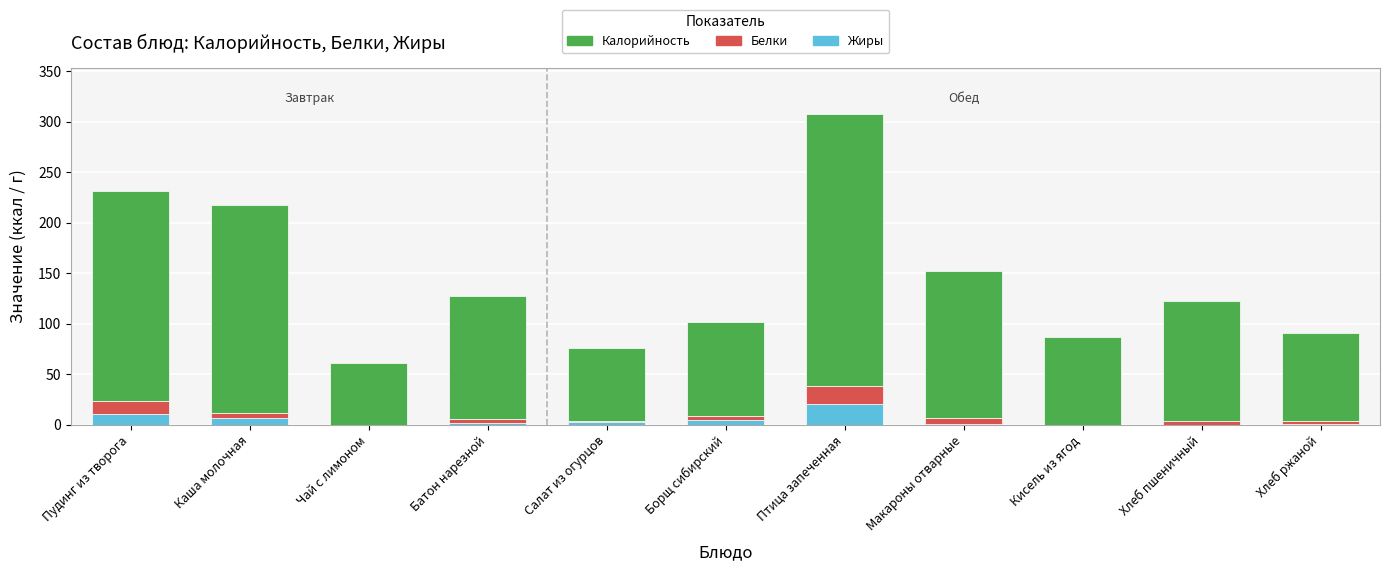

What is the total value across all series at Кисель из ягод?

87